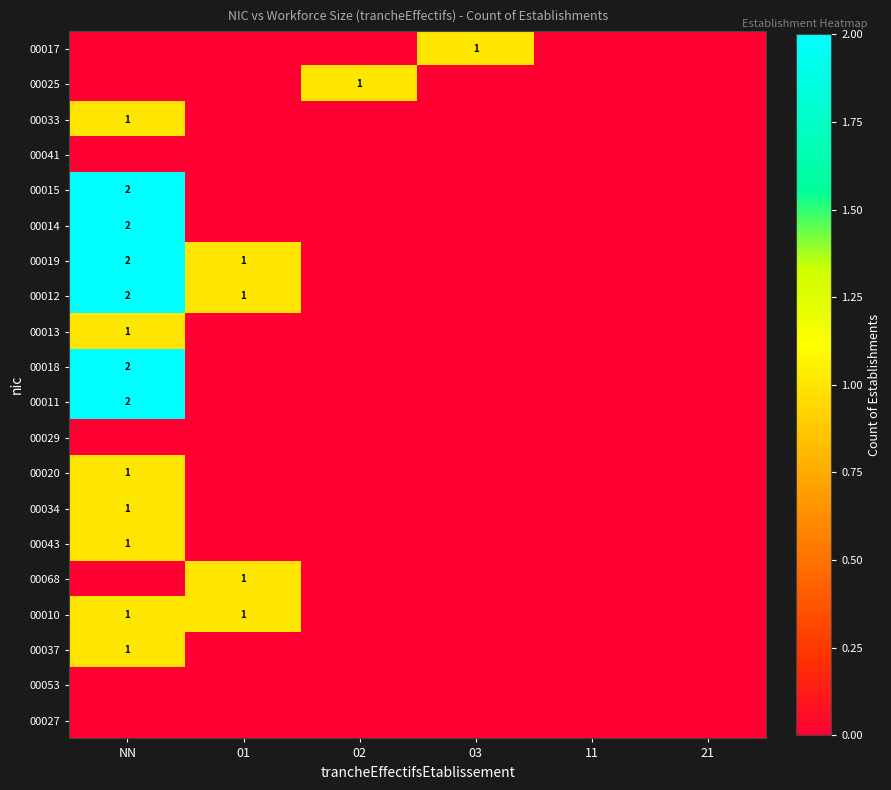

What is the maximum value shown in the chart?

2